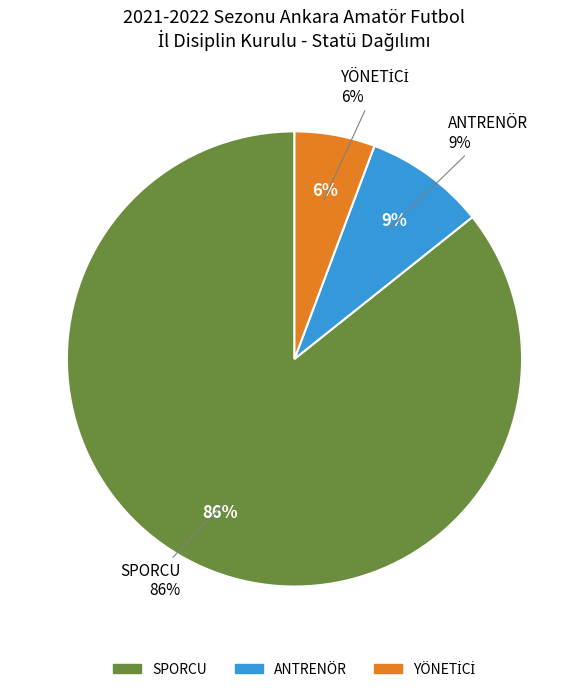

Is SPORCU the majority of the pie?

Yes